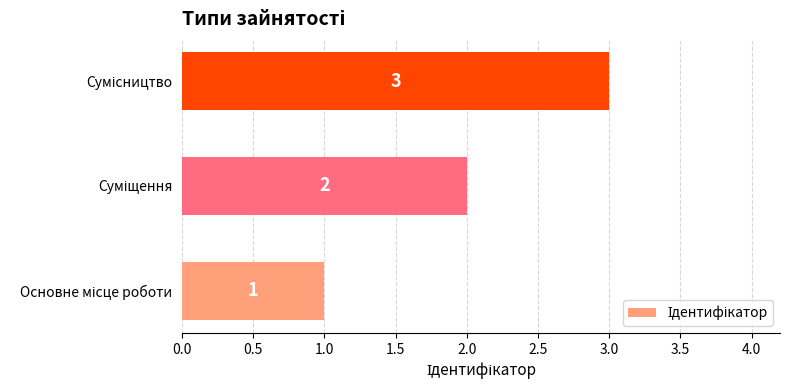

Count the values in the range 1 to 3.

3